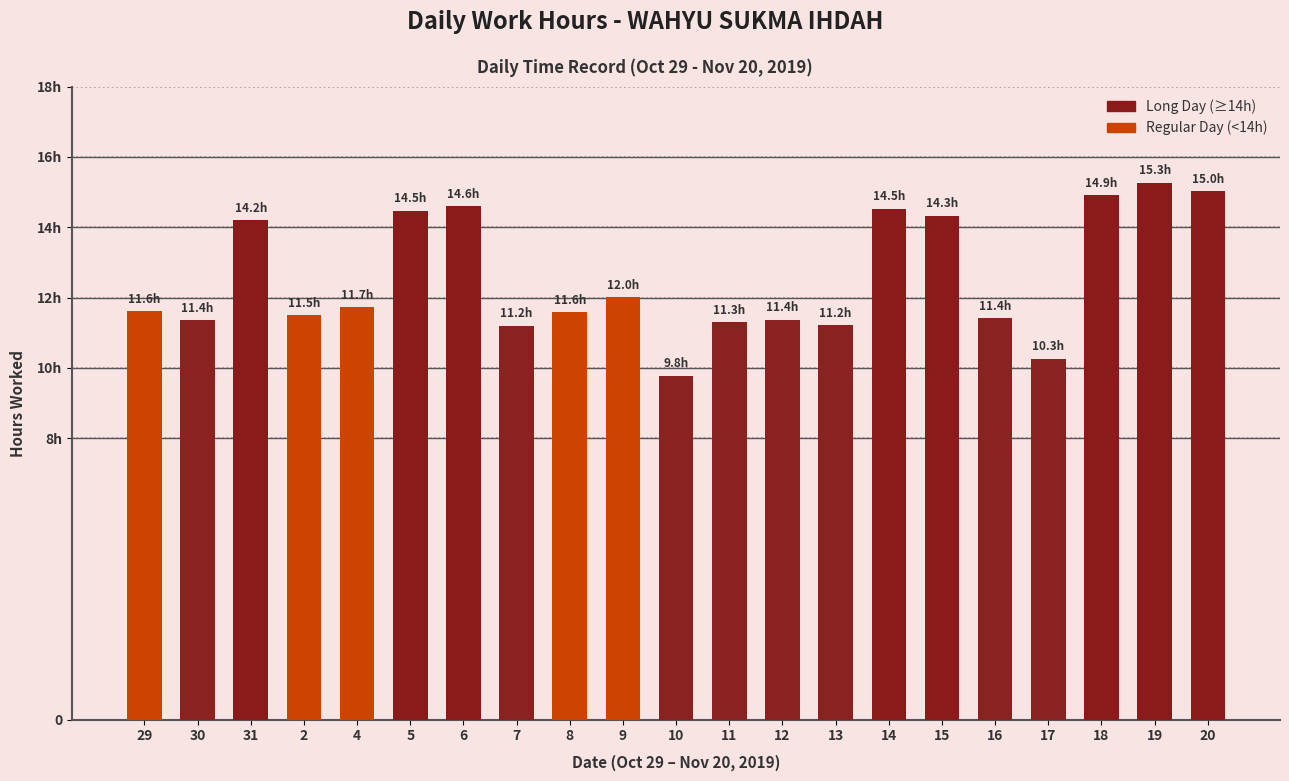

Approximately how many times larger is the value at 20 compared to 15?

1.0